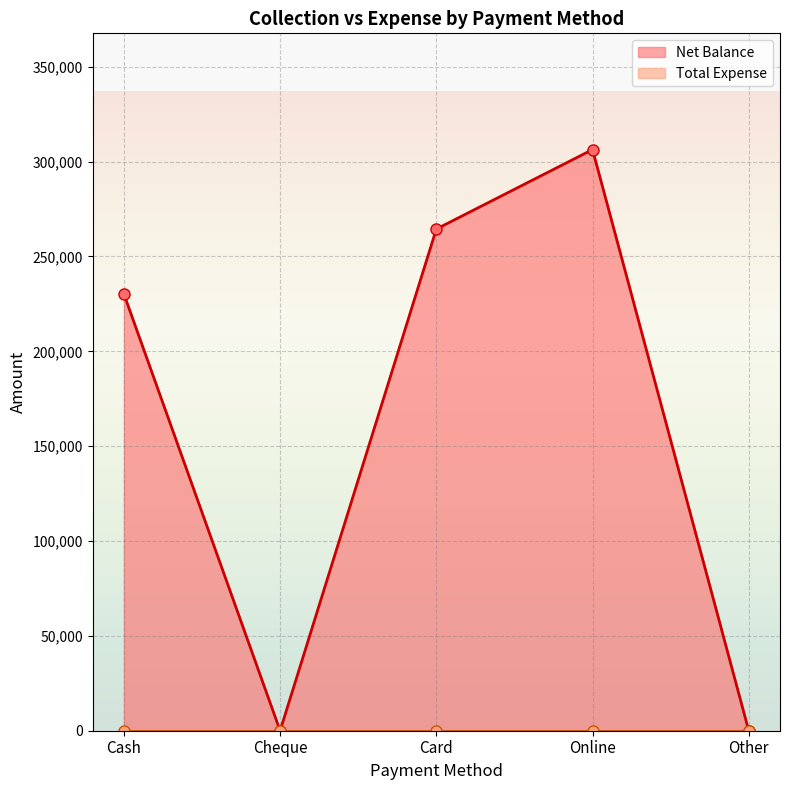

What value does the data have at Cash, to the nearest 50?

230200